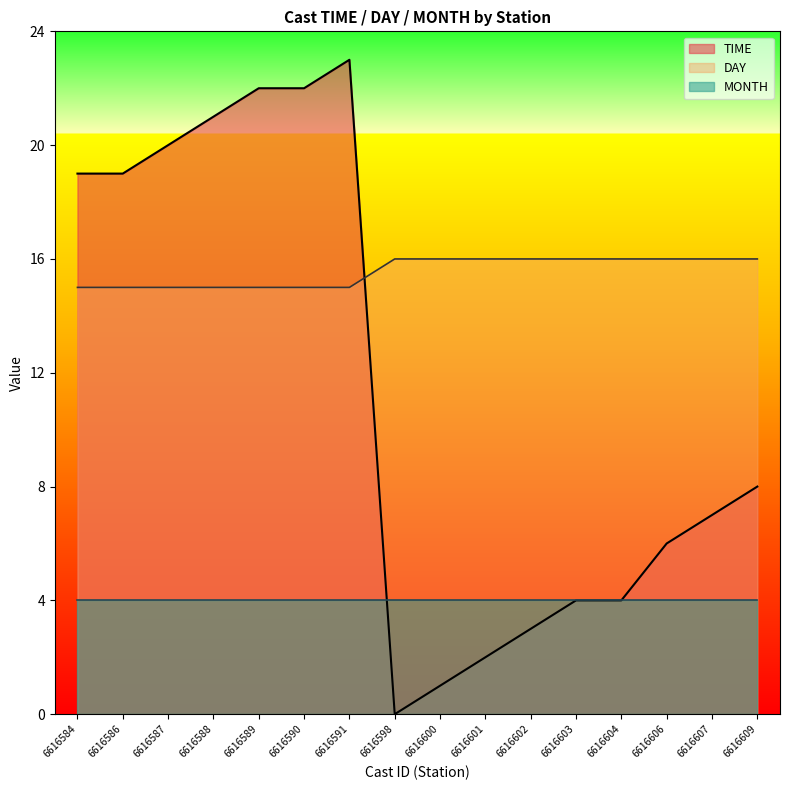

How many values in TIME are above zero?

15